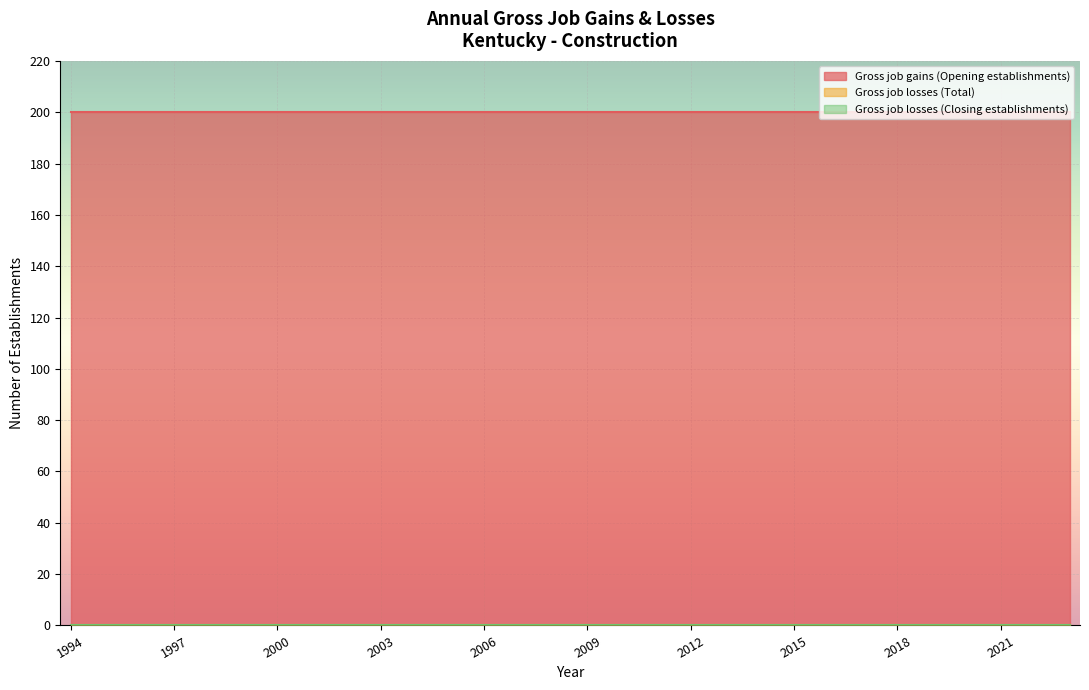

Reading left to right, list all the values displayed in this chart.

Gross job gains (Opening establishments): 200	200	200	200	200	200	200	200	200	200	200	200	200	200	200	200	200	200	200	200	200	200	200	200	200	200	200	200	200	200
Gross job losses (Total): 0	0	0	0	0	0	0	0	0	0	0	0	0	0	0	0	0	0	0	0	0	0	0	0	0	0	0	0	0	0
Gross job losses (Closing establishments): 0	0	0	0	0	0	0	0	0	0	0	0	0	0	0	0	0	0	0	0	0	0	0	0	0	0	0	0	0	0